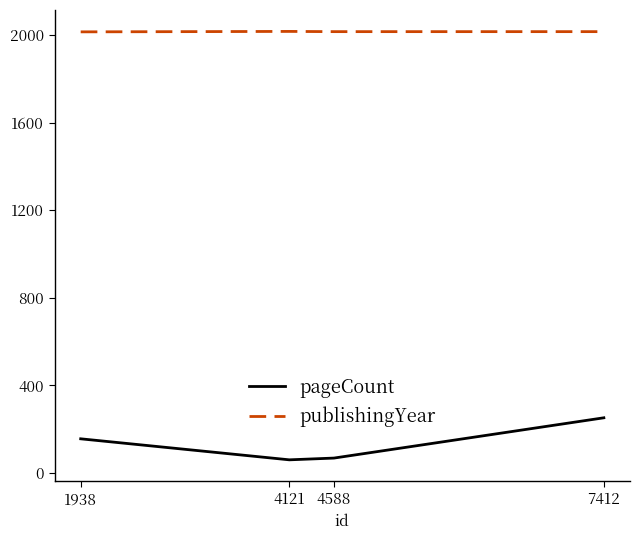

In pageCount, how many points are lower than both neighbors (excluding endpoints)?

1